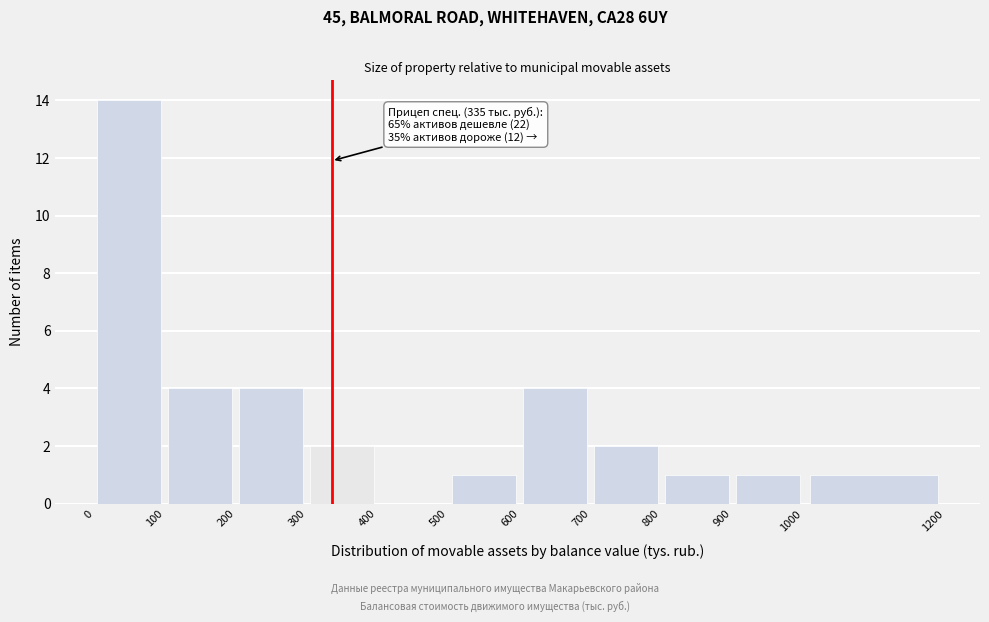

Which range on the x-axis has the tallest bar?

0 to 100